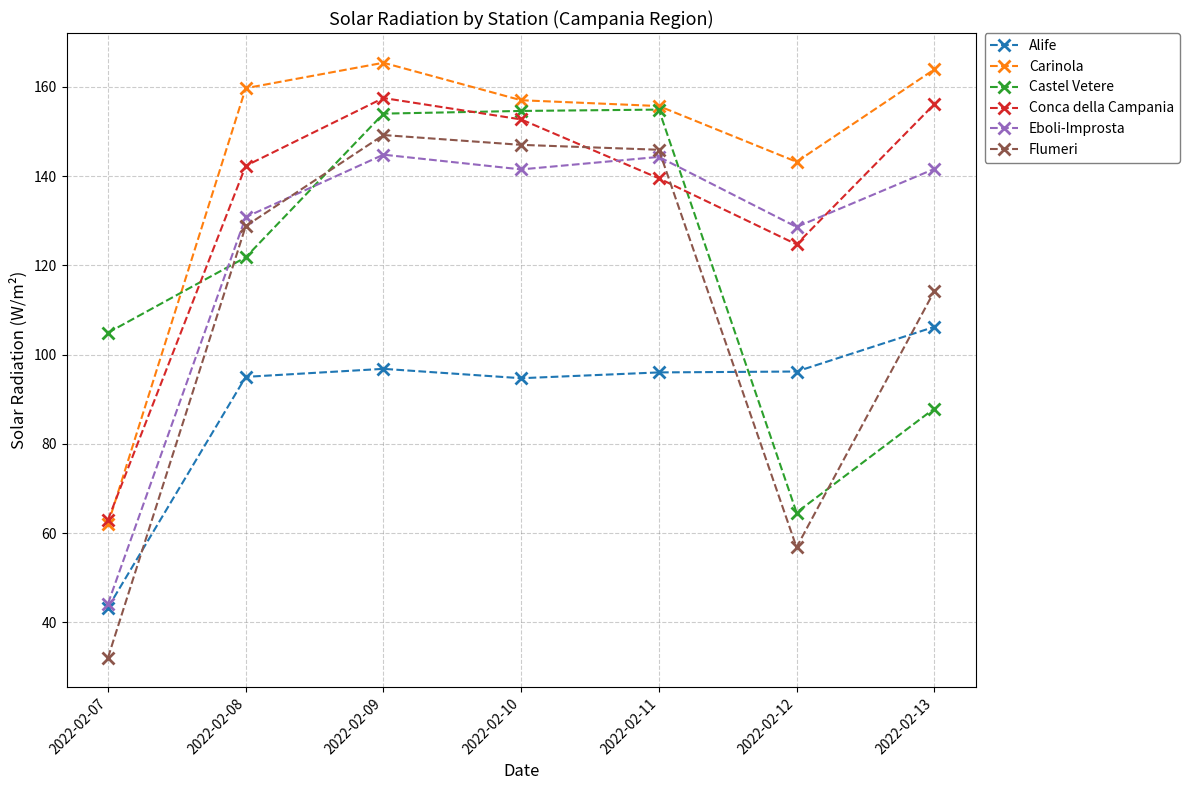

True or false: Alife has more than 0 interior local peaks.

True